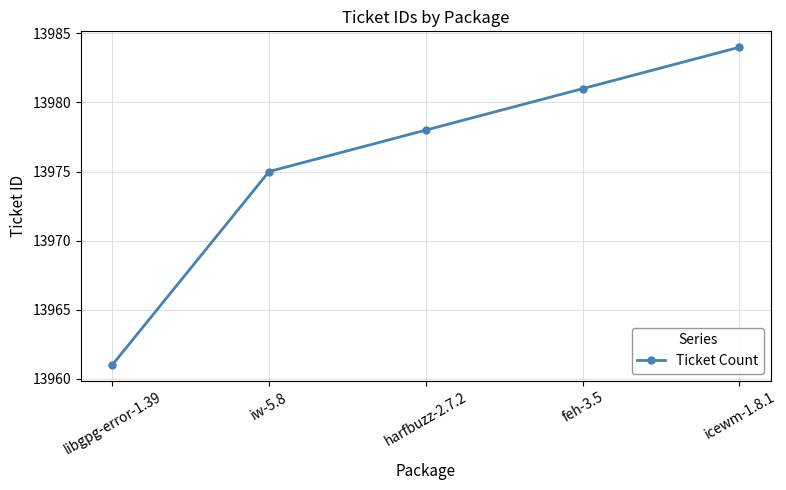

List the labels in order of value, smallest first.

libgpg-error-1.39, iw-5.8, harfbuzz-2.7.2, feh-3.5, icewm-1.8.1